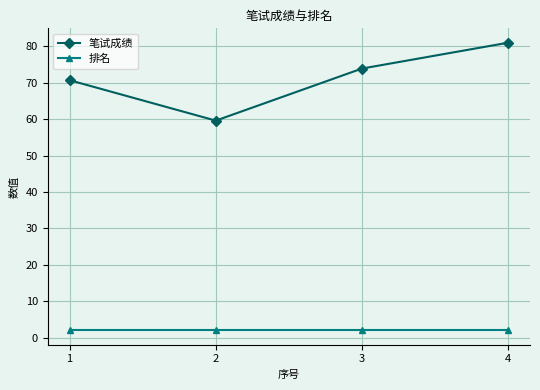

How many data points in 笔试成绩 are less than 73?

2